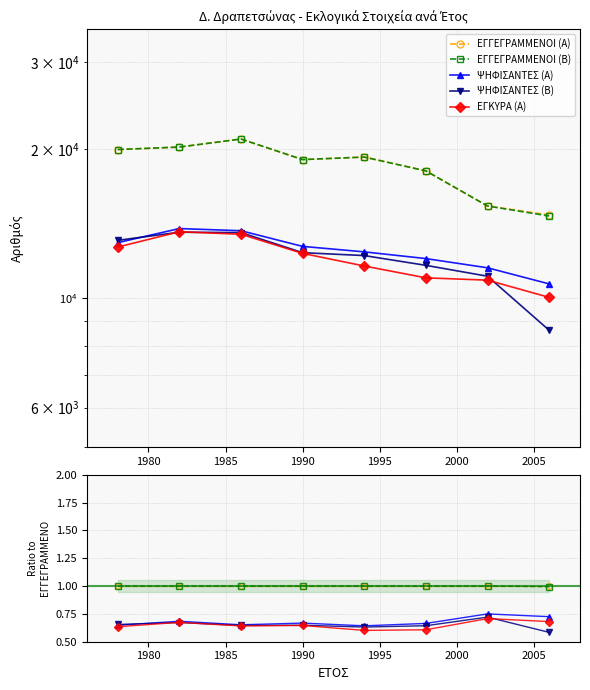

Rank the series at 1980 from lowest to highest value.

ΨΗΦΙΣΑΝΤΕΣ (Β), ΕΓΚΥΡΑ (Α), ΨΗΦΙΣΑΝΤΕΣ (Α), ΕΓΓΕΓΡΑΜΜΕΝΟΙ (Α), ΕΓΓΕΓΡΑΜΜΕΝΟΙ (Β)